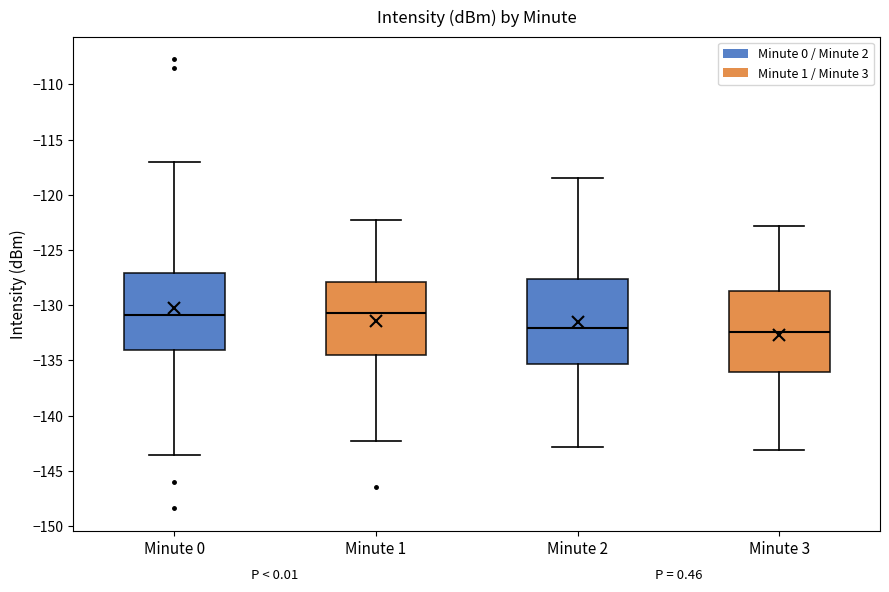

Where is the lower edge of the box for Minute 3 on the y-axis? The values are not printed on the chart, so give them approximately, as read against the axis.

-136.0